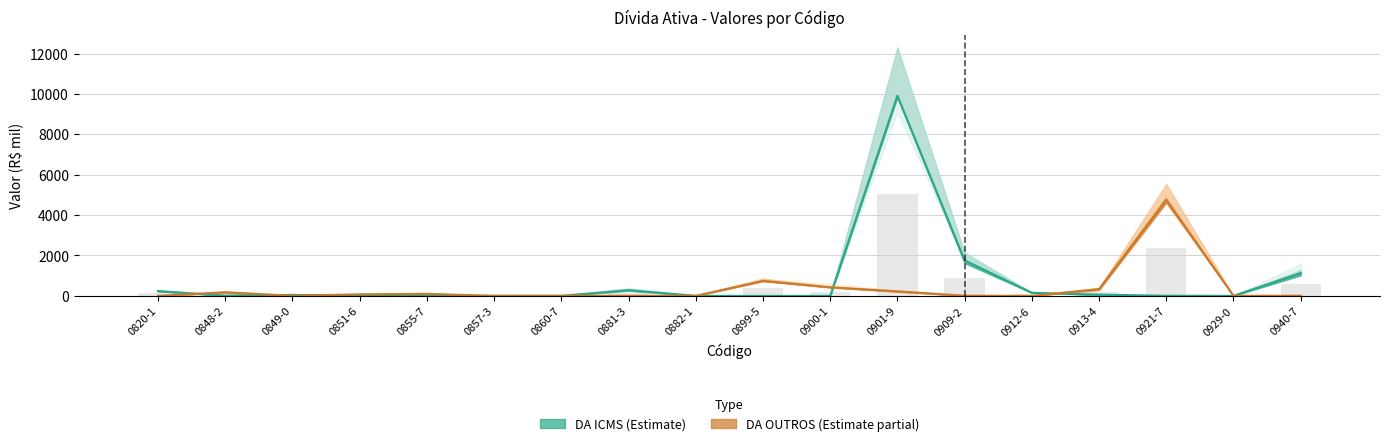

True or false: DA ICMS has a value of 1131.1 at 0940-7.

True